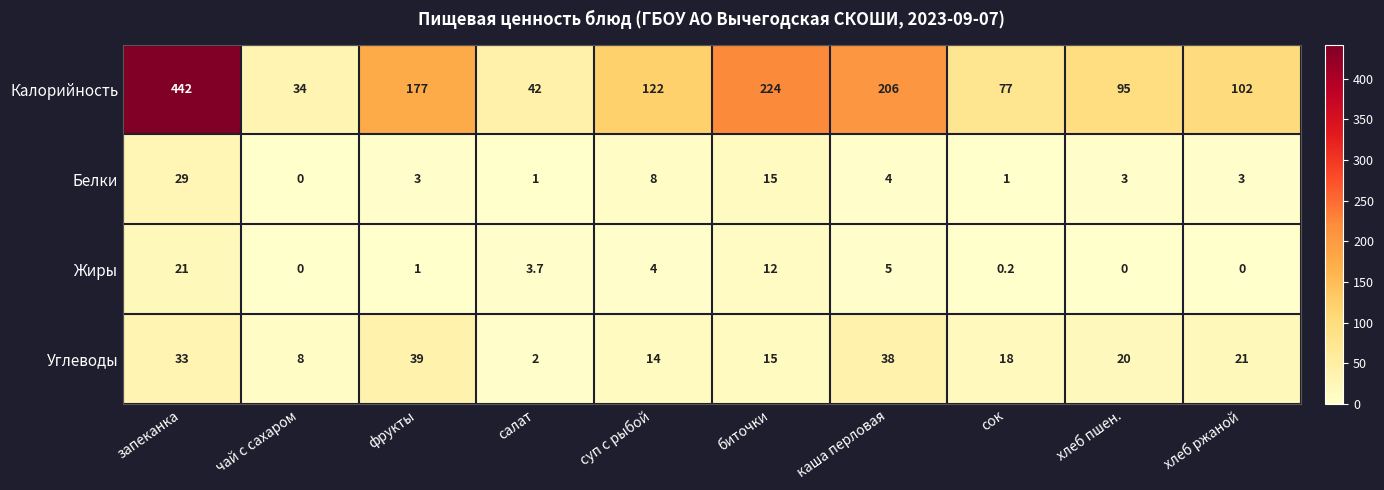

What is the total value across all series at хлеб ржаной?

126.0